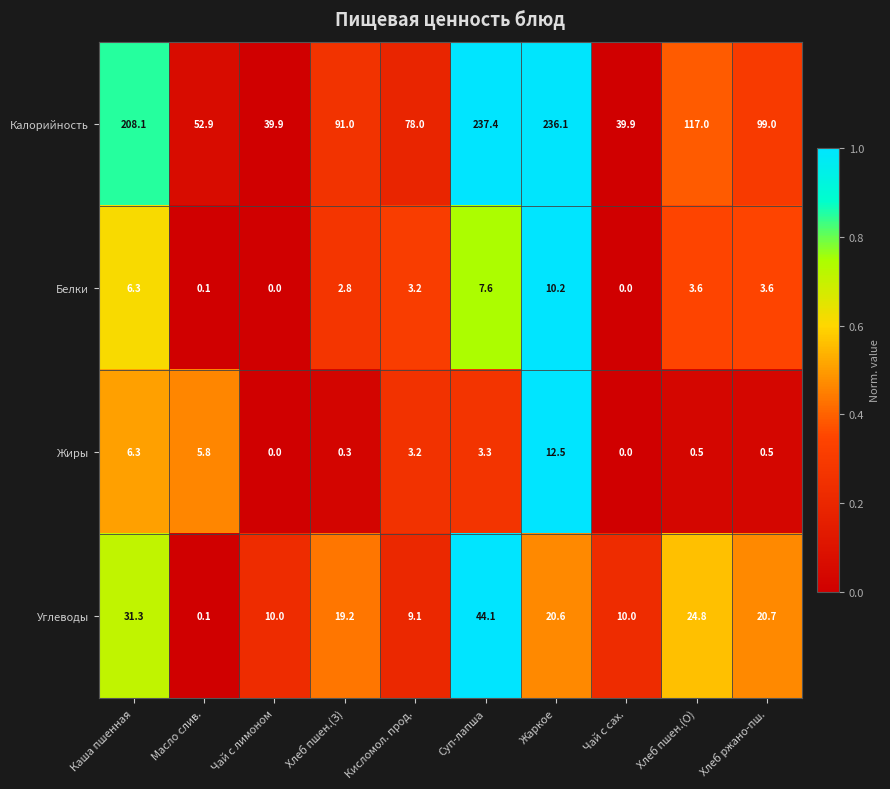

Which series changed the most between Чай с лимоном and Хлеб пшен.(О)?

Калорийность